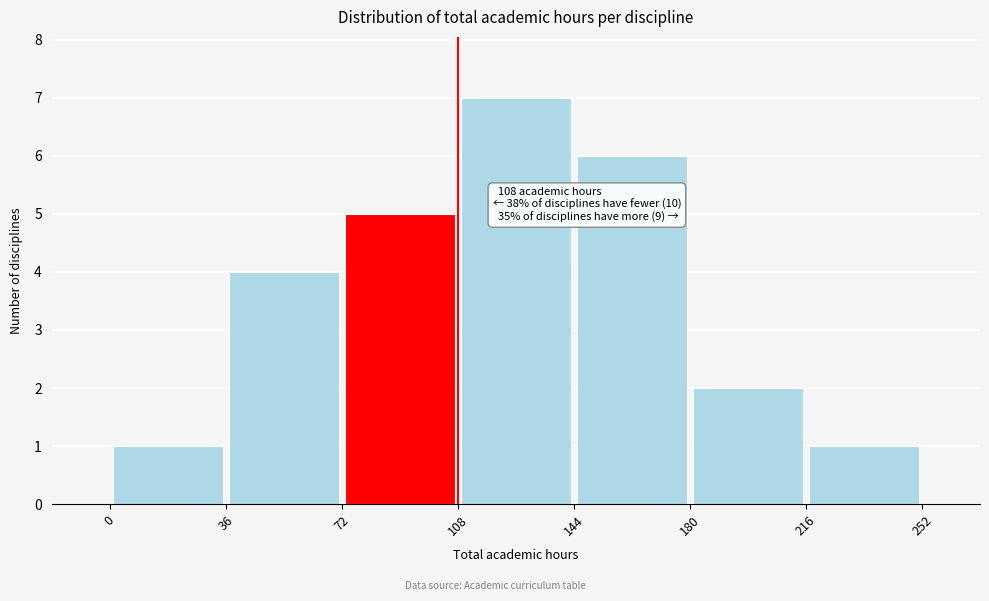

Which range on the x-axis has the tallest bar?

108 to 144